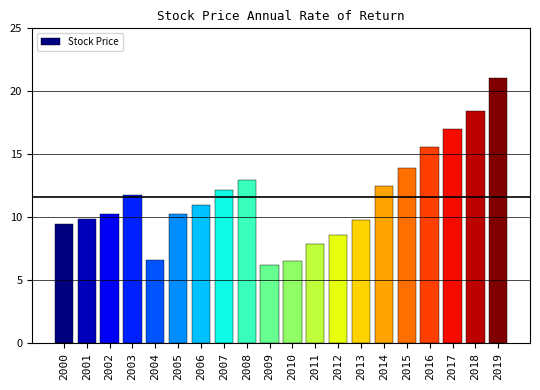

Which label corresponds to the largest value in the chart?

2019